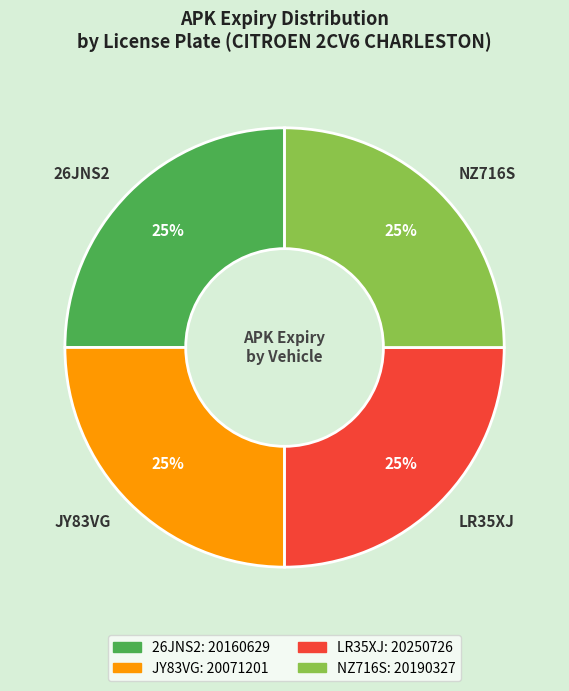

True or false: JY83VG accounts for 34% of the total.

False